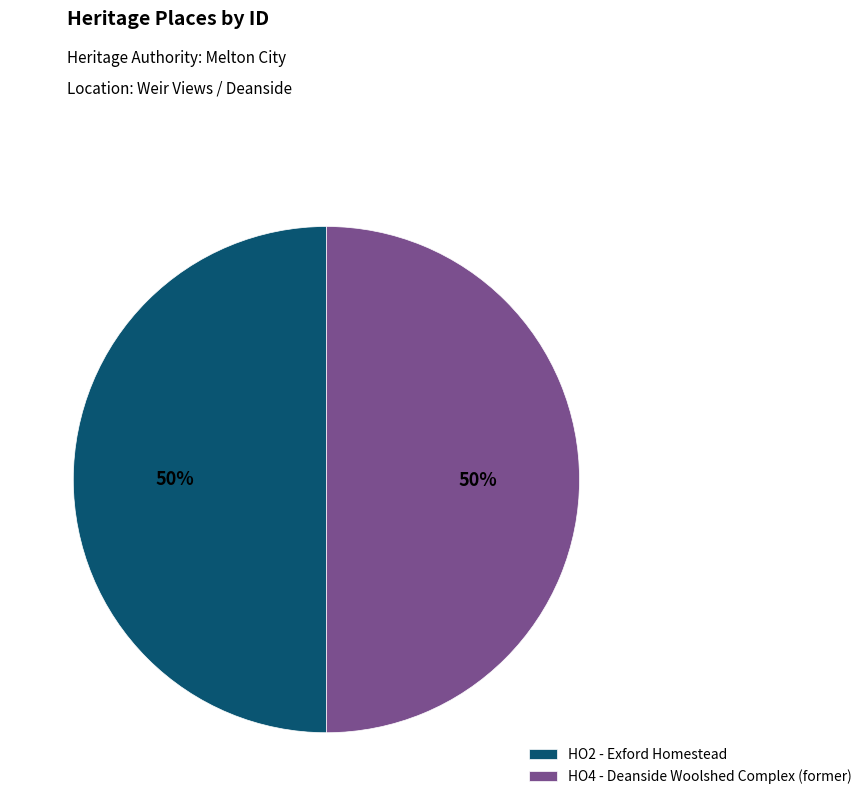

Is the sum of HO4 - Deanside Woolshed Complex (former) and HO2 - Exford Homestead greater than half?

Yes